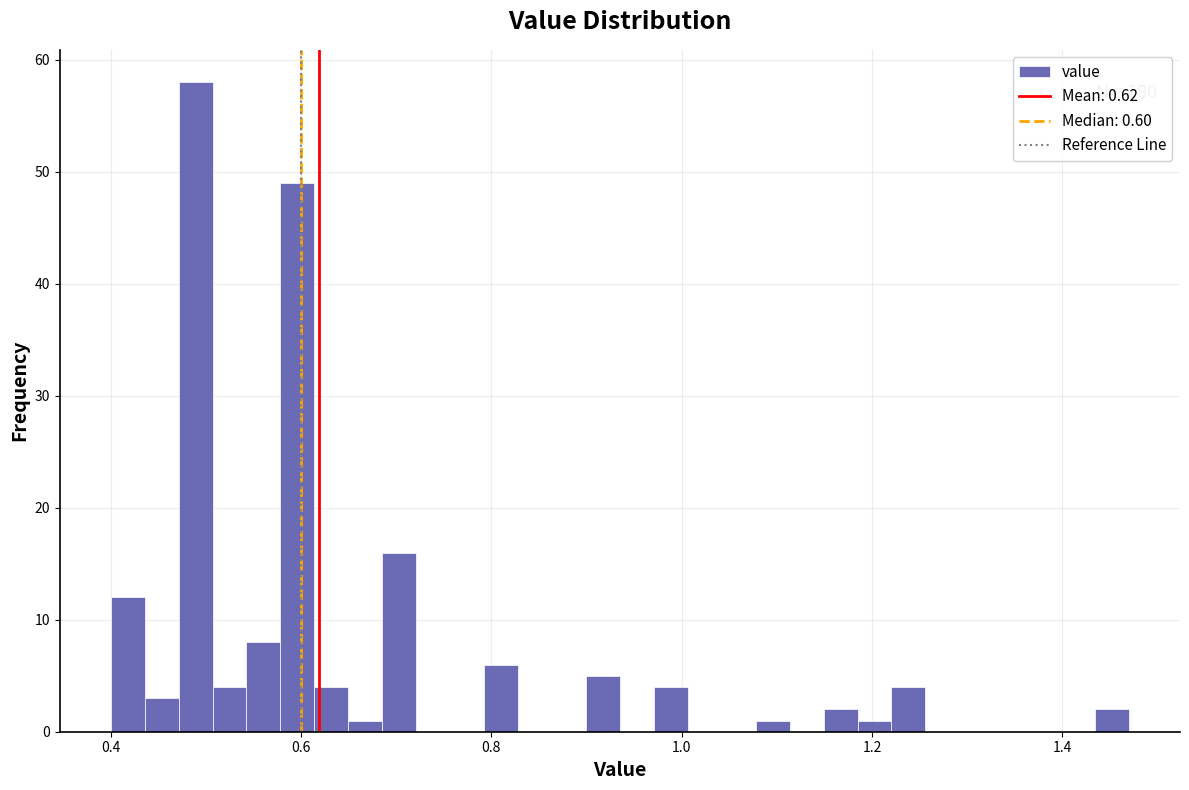

Read against the x-axis, roughly where is the centre of the tallest bar?

0.48